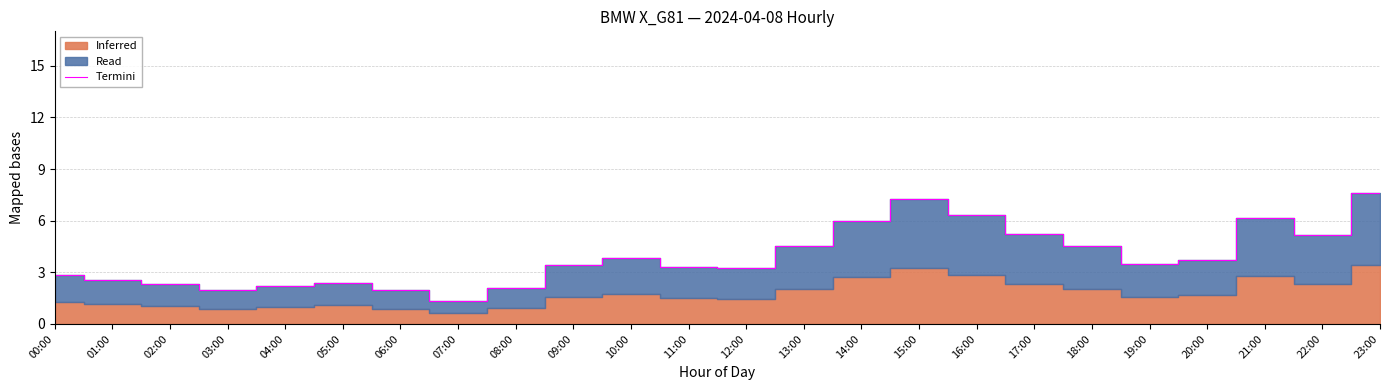

Rank the categories by value from highest to lowest.

23:00, 15:00, 16:00, 21:00, 14:00, 17:00, 22:00, 13:00, 18:00, 10:00, 20:00, 19:00, 09:00, 11:00, 12:00, 00:00, 01:00, 05:00, 02:00, 04:00, 08:00, 03:00, 06:00, 07:00